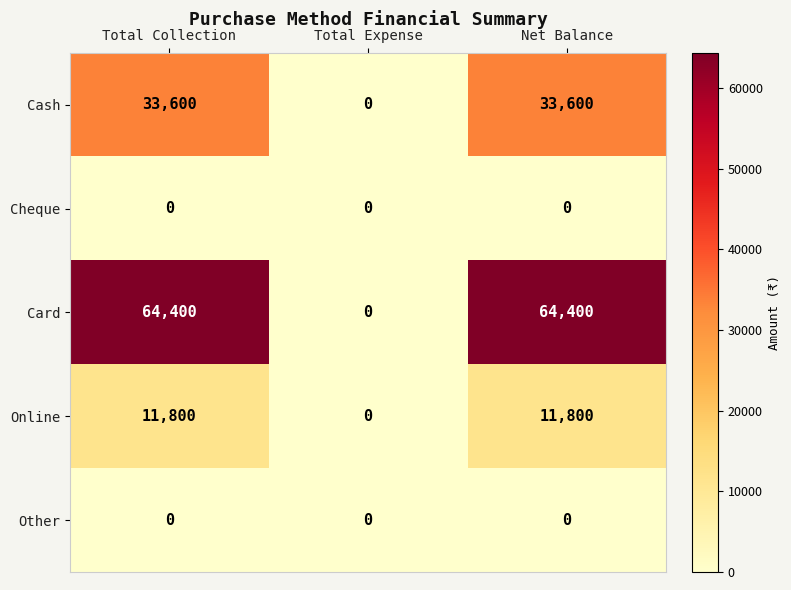

At how many categories does at least one series exceed 16796?

2